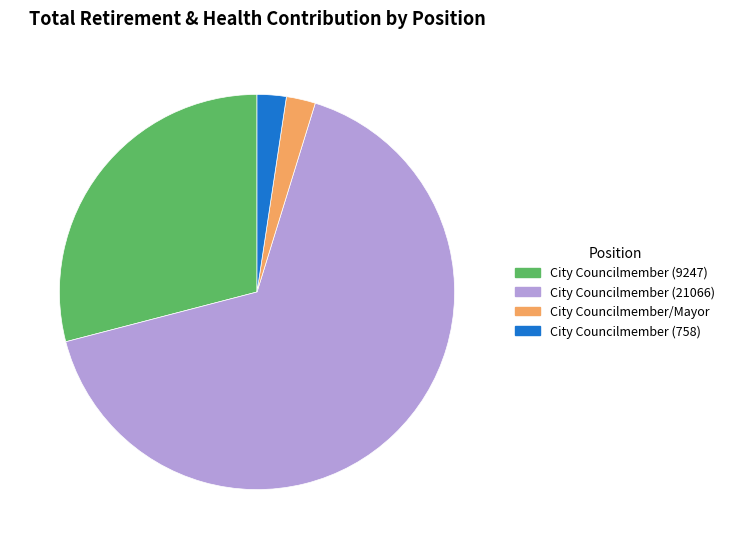

How many segments does this pie chart have?

4